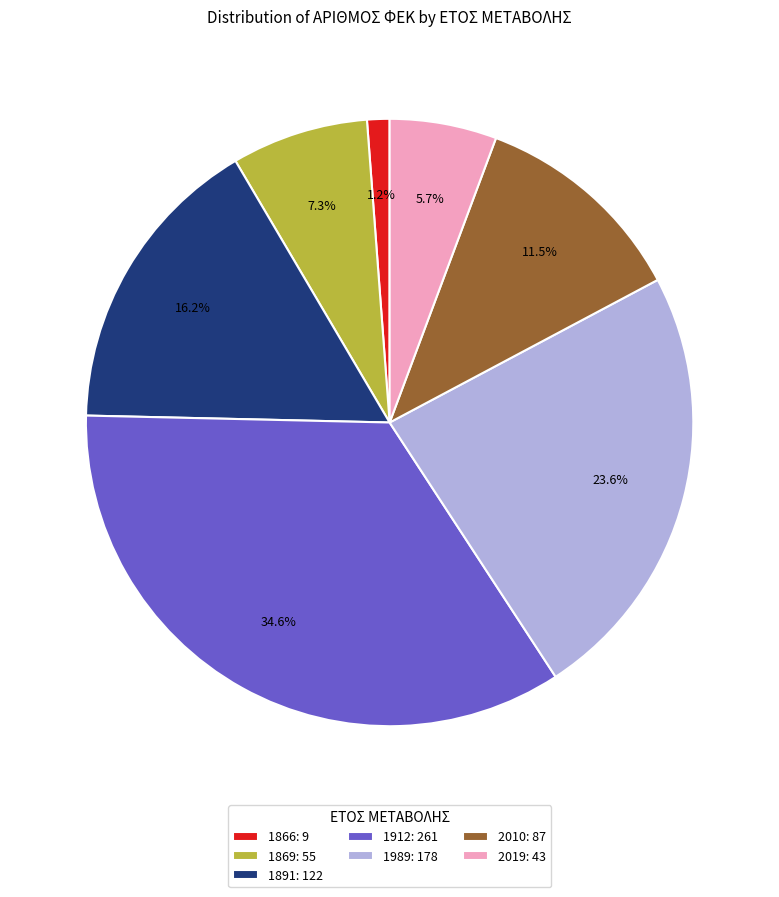

Approximately how many times larger is the value at 1989: 178 compared to 1869: 55?

3.2